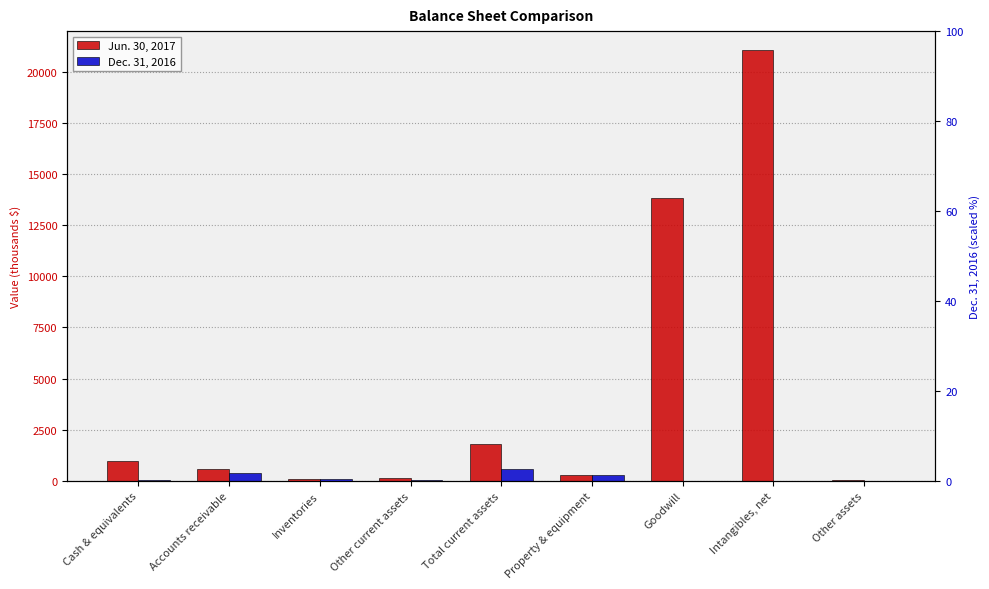

Reading left to right, list all the values displayed in this chart.

Jun. 30, 2017: 967	569	108	154	1798	262	13832	21100	18
Dec. 31, 2016: 51	388	100	13	552	280	0	0	10